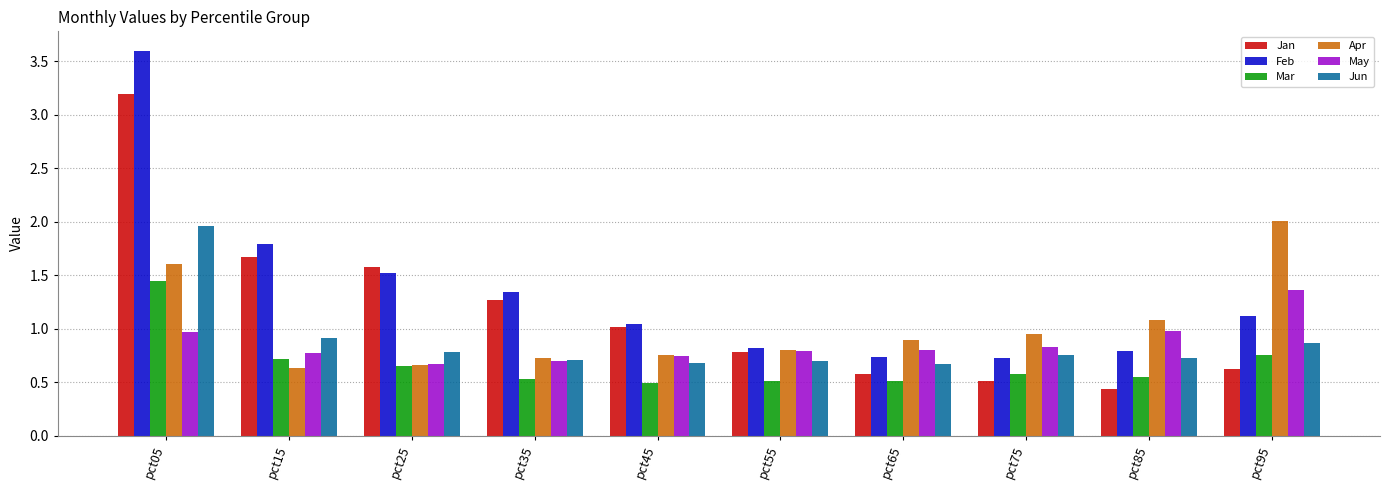

True or false: Jun has a value of 0.4 at pct45.

False